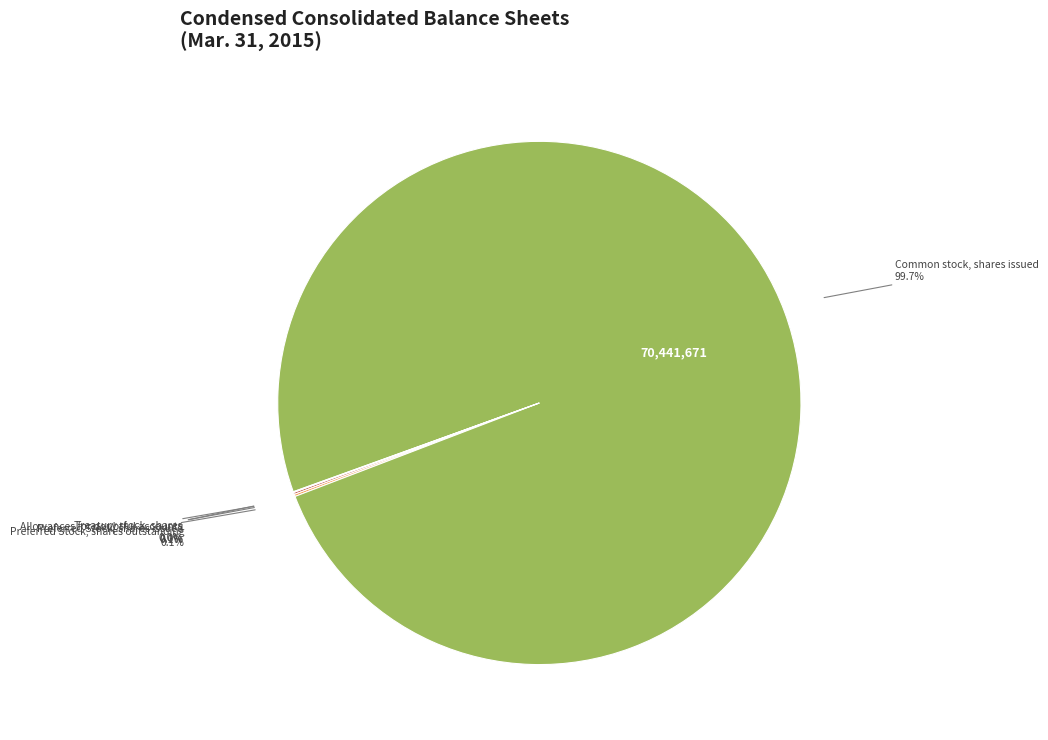

What is the largest slice in the pie chart?

Common stock, shares issued